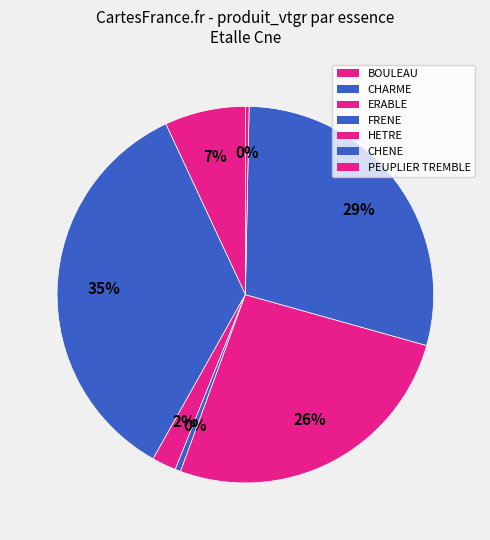

How many slices are in this pie chart?

7